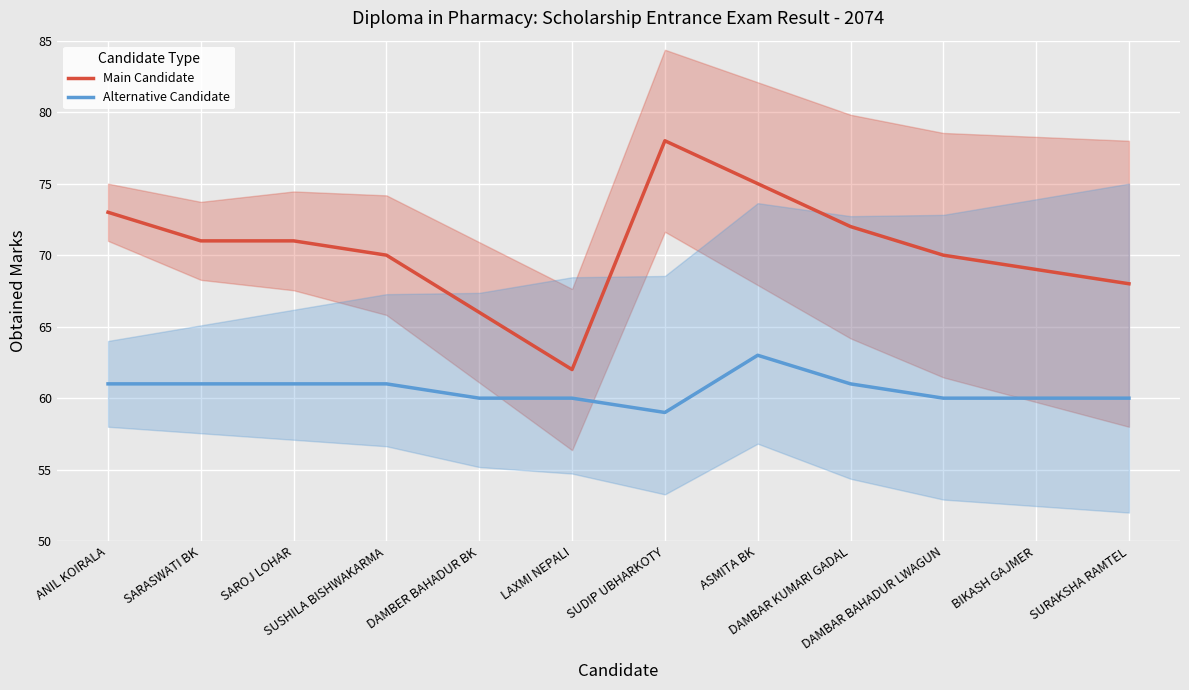

How many distinct data groups are displayed?

2